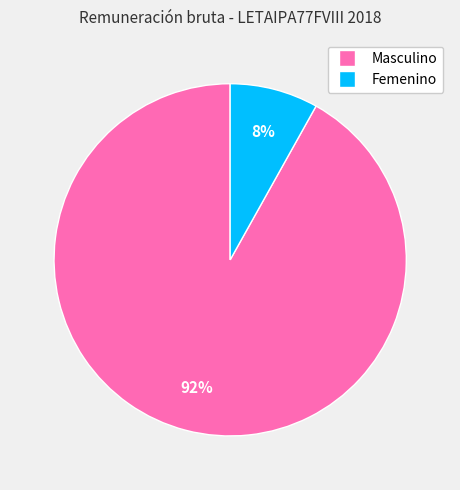

To the nearest percent, what percentage of the pie is Masculino?

92%